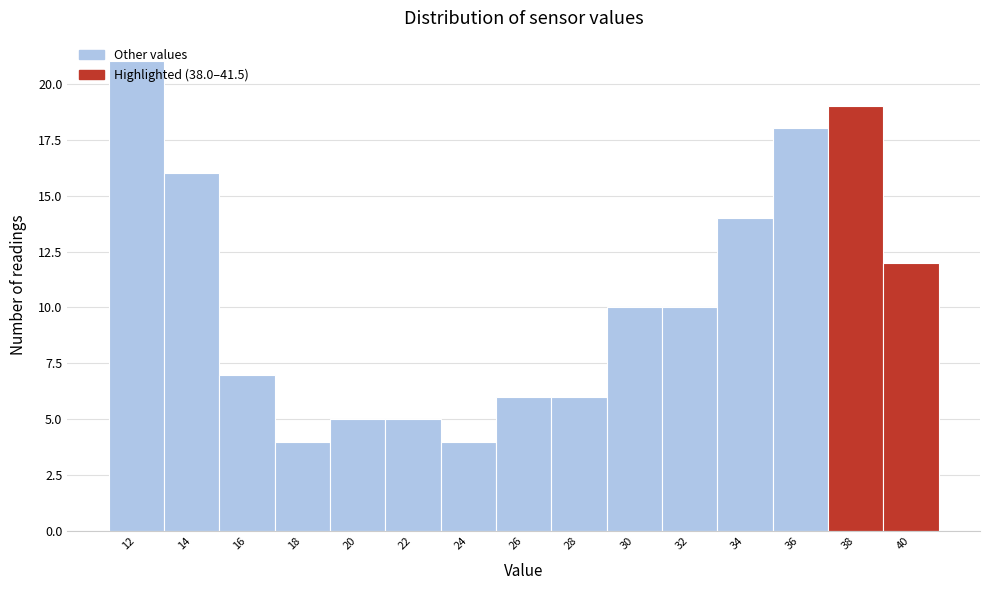

Read the value at 28.

6